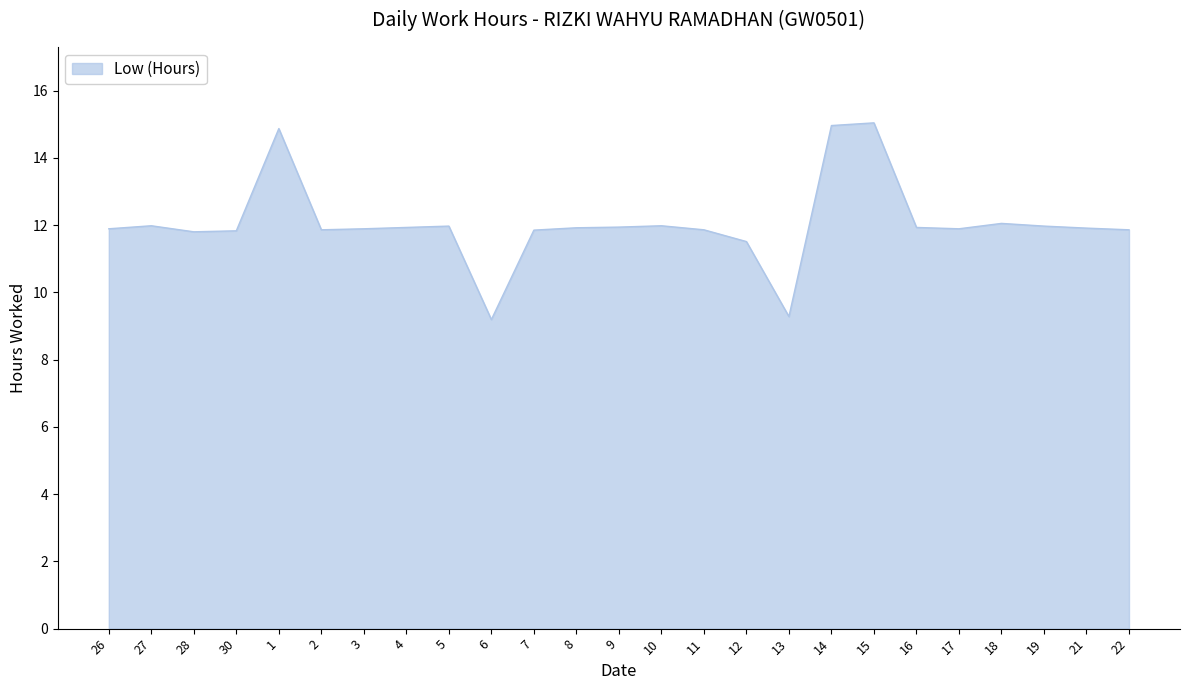

Where does the data first go above 11?

26